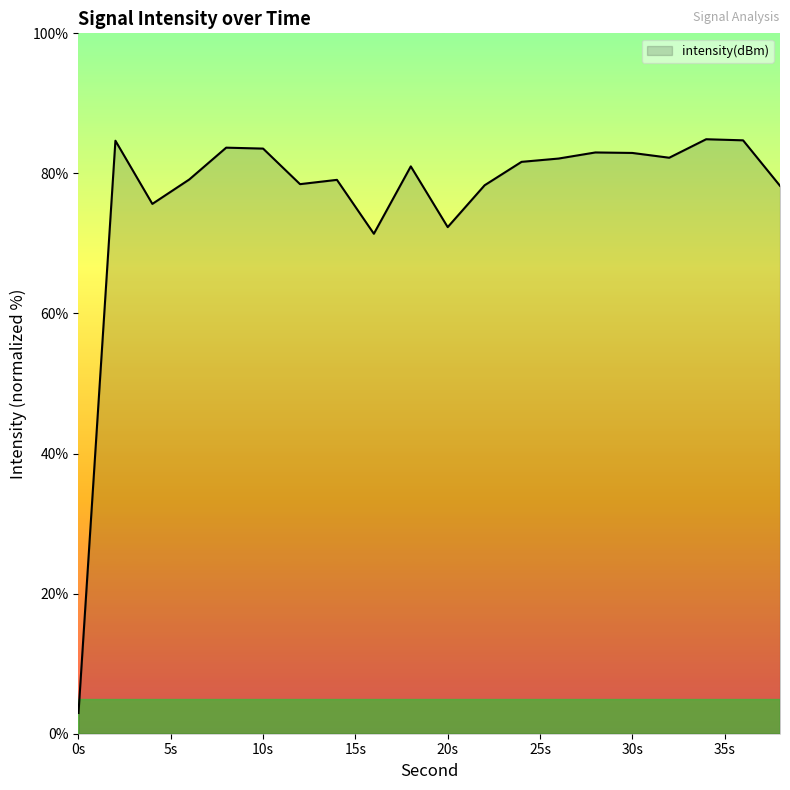

What is the difference between the maximum and minimum values?

81.9